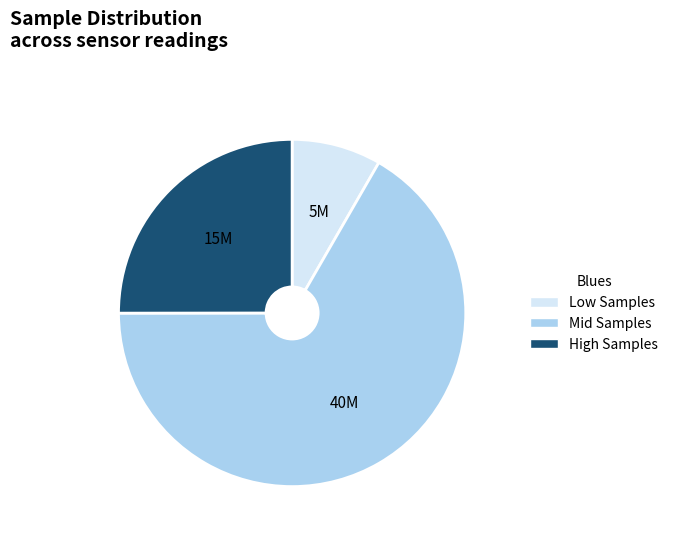

Between High Samples and Mid Samples, which is larger?

Mid Samples